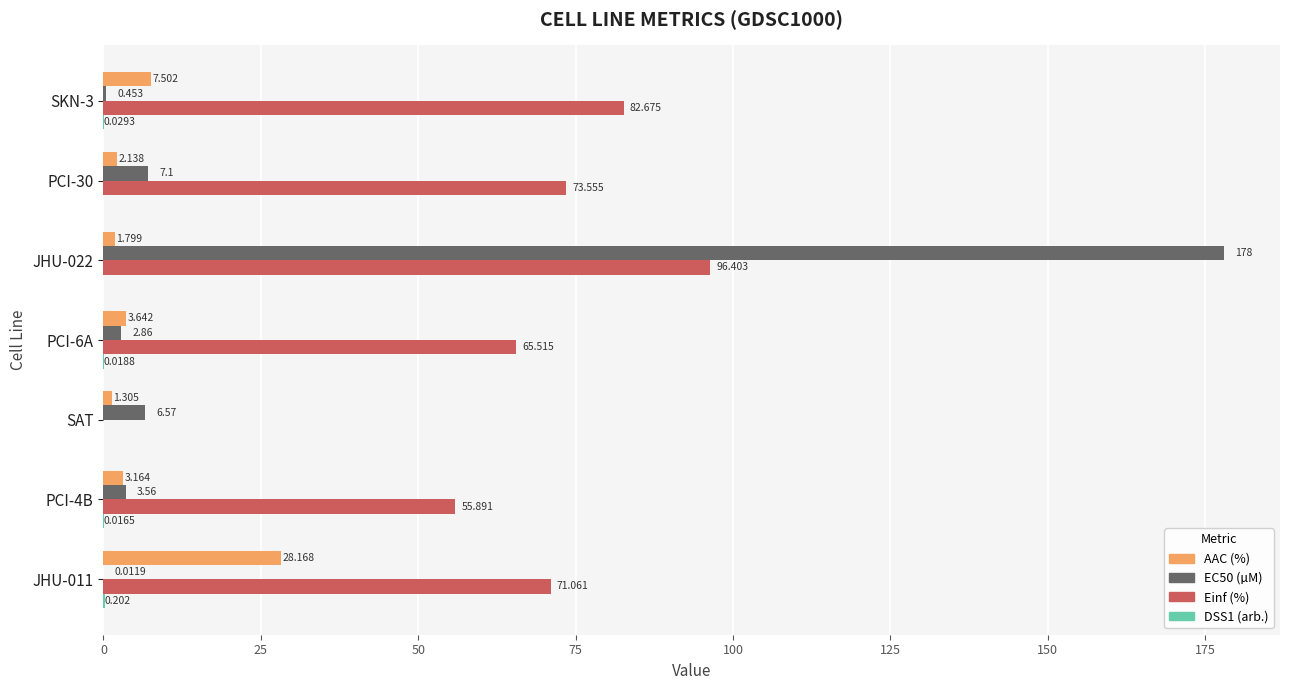

Which series has the largest total across all categories?

Einf (%)